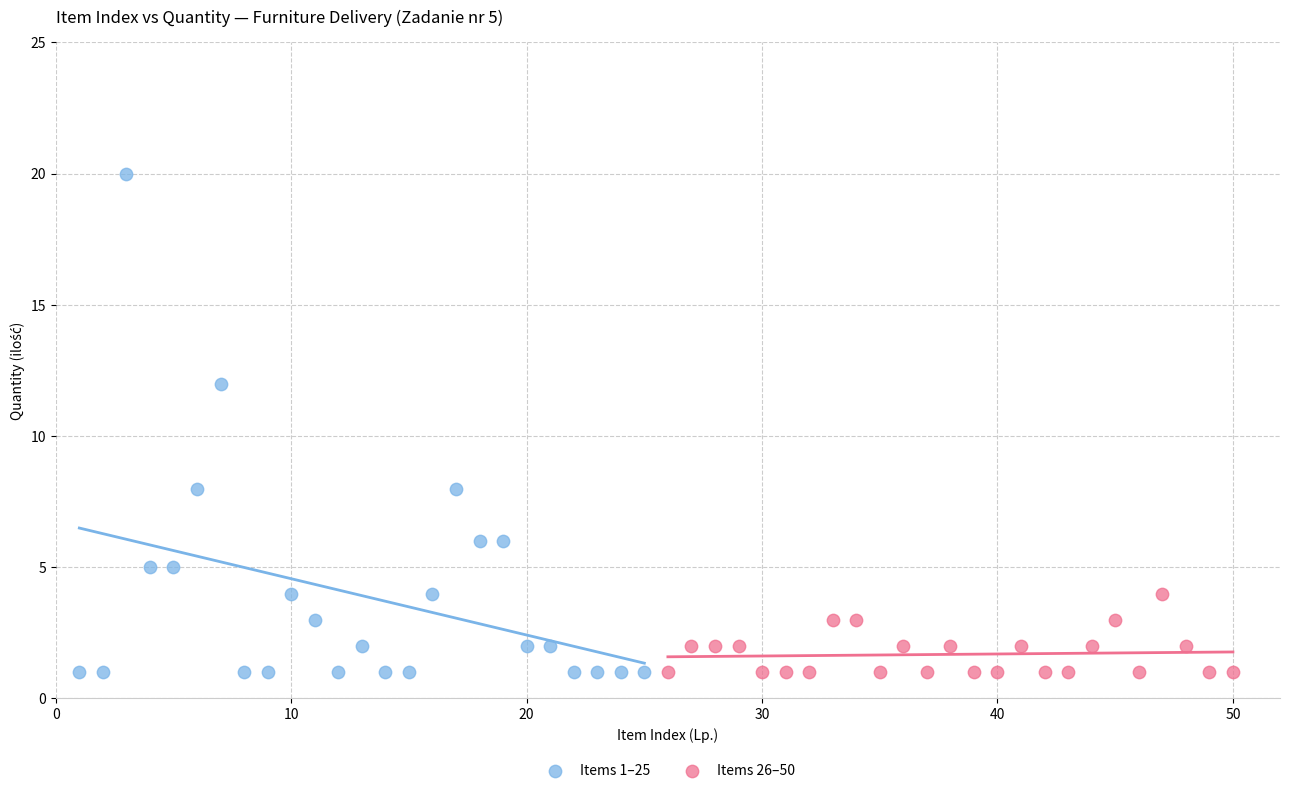

Which series has the largest Y range (max minus min)?

Items 1–25